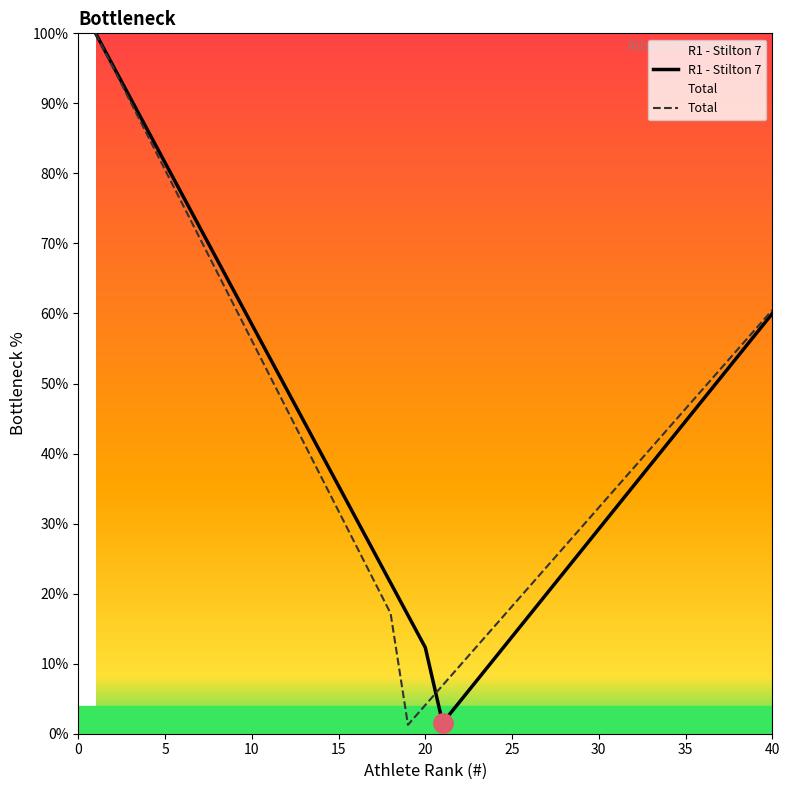

What is the spread (max minus min) of values at 20?

8.2